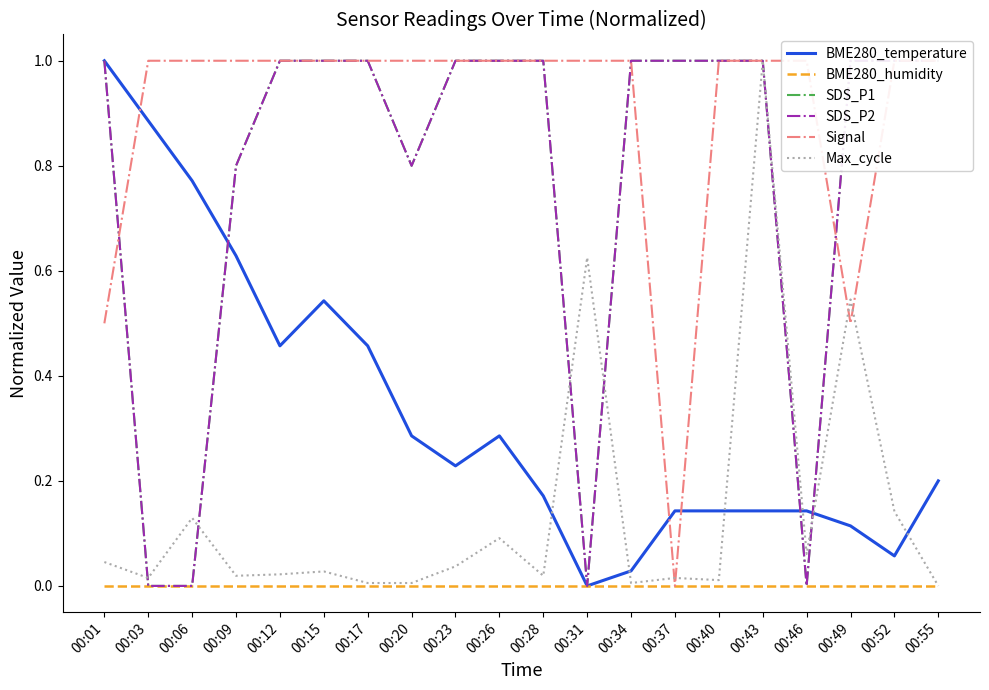

Rank the series at 00:49 from lowest to highest value.

BME280_humidity, BME280_temperature, Signal, Max_cycle, SDS_P1, SDS_P2